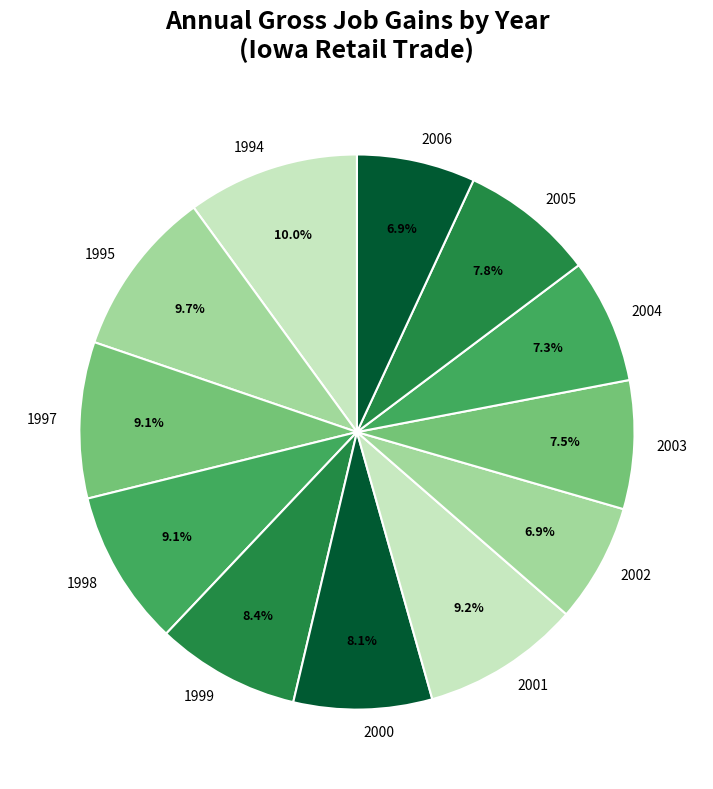

Approximately how many times larger is the value at 2001 compared to 2006?

1.3